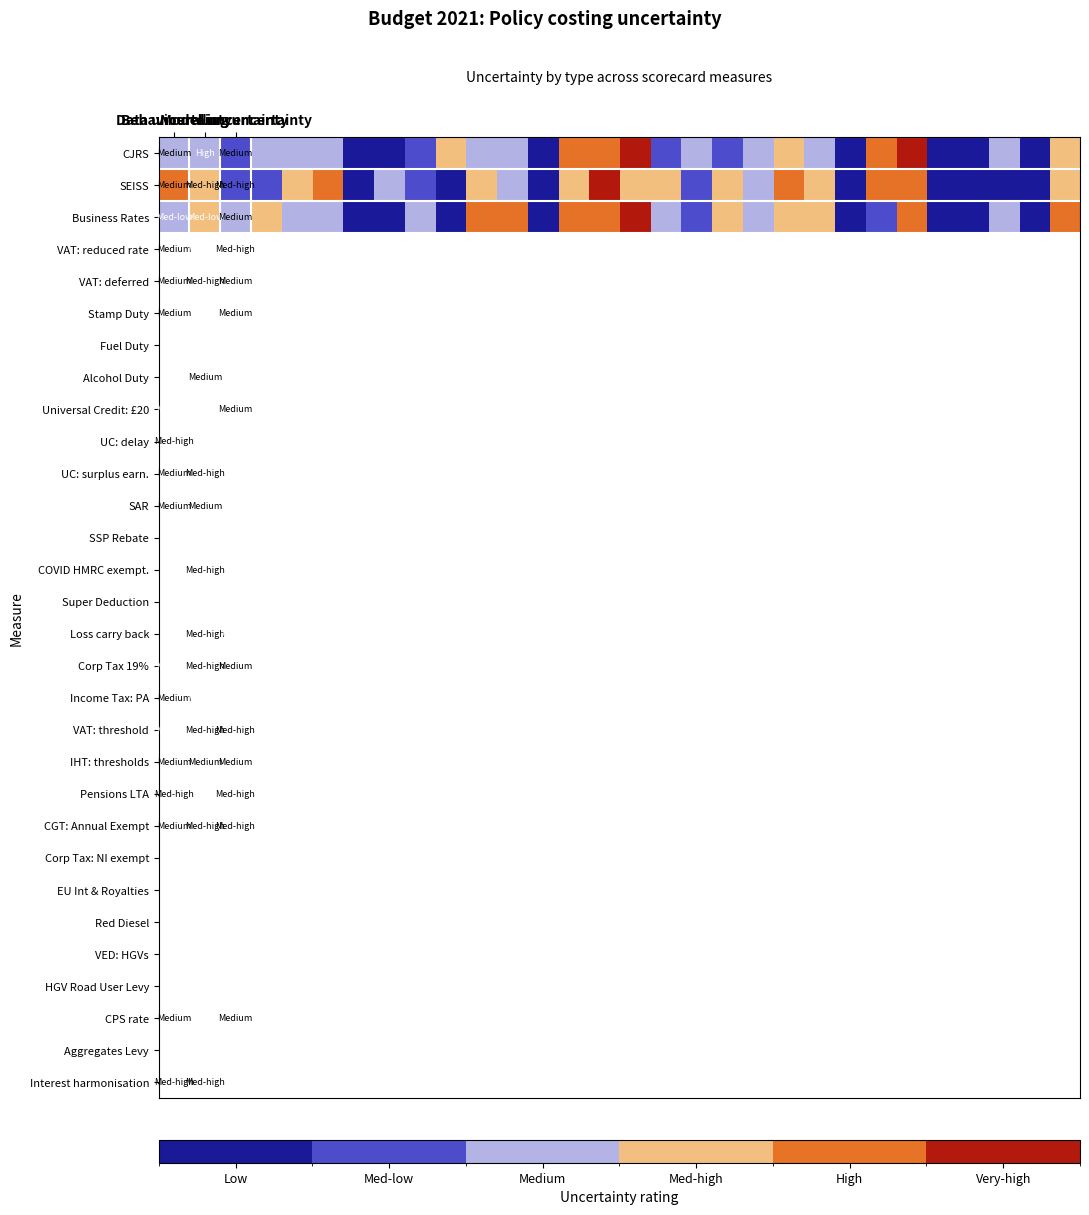

Reading left to right, transcribe all the data shown in this chart.

CJRS: 3	3	2	3	3	3	1	1	2	4	3	3	1	5	5	6	2	3	2	3	4	3	1	5	6	1	1	3	1	4
SEISS: 5	4	2	2	4	5	1	3	2	1	4	3	1	4	6	4	4	2	4	3	5	4	1	5	5	1	1	1	1	4
Business Rates: 3	4	3	4	3	3	1	1	3	1	5	5	1	5	5	6	3	2	4	3	4	4	1	2	5	1	1	3	1	5